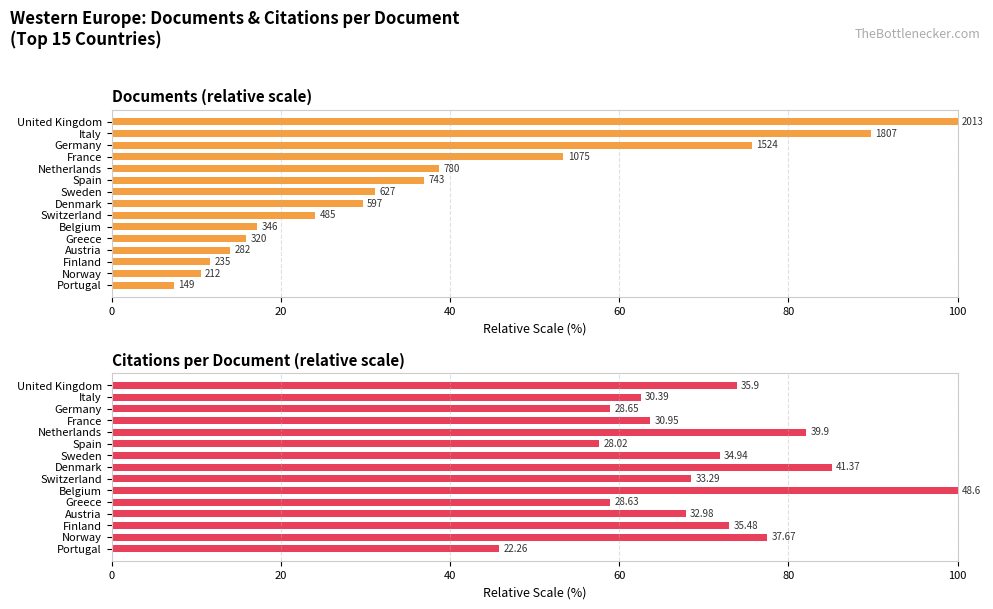

What are all the series names shown in the legend?

Documents, Citations per document